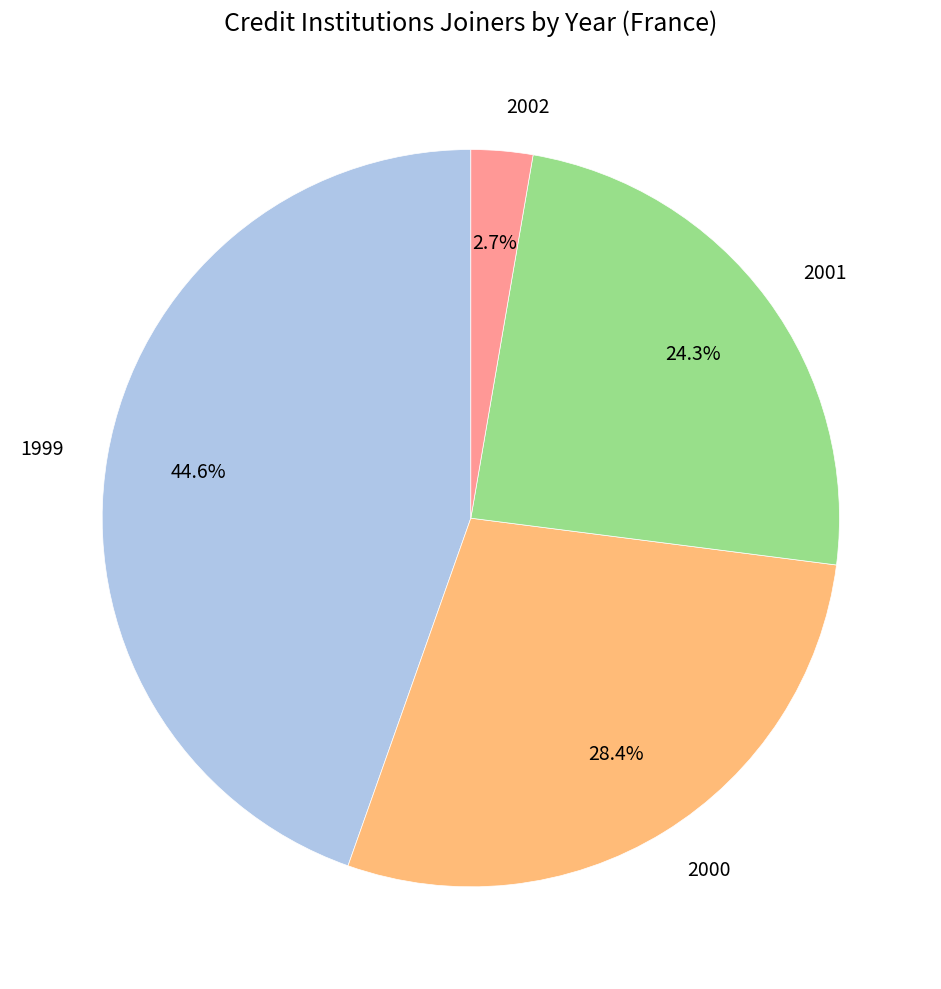

Does any single category account for the majority?

No